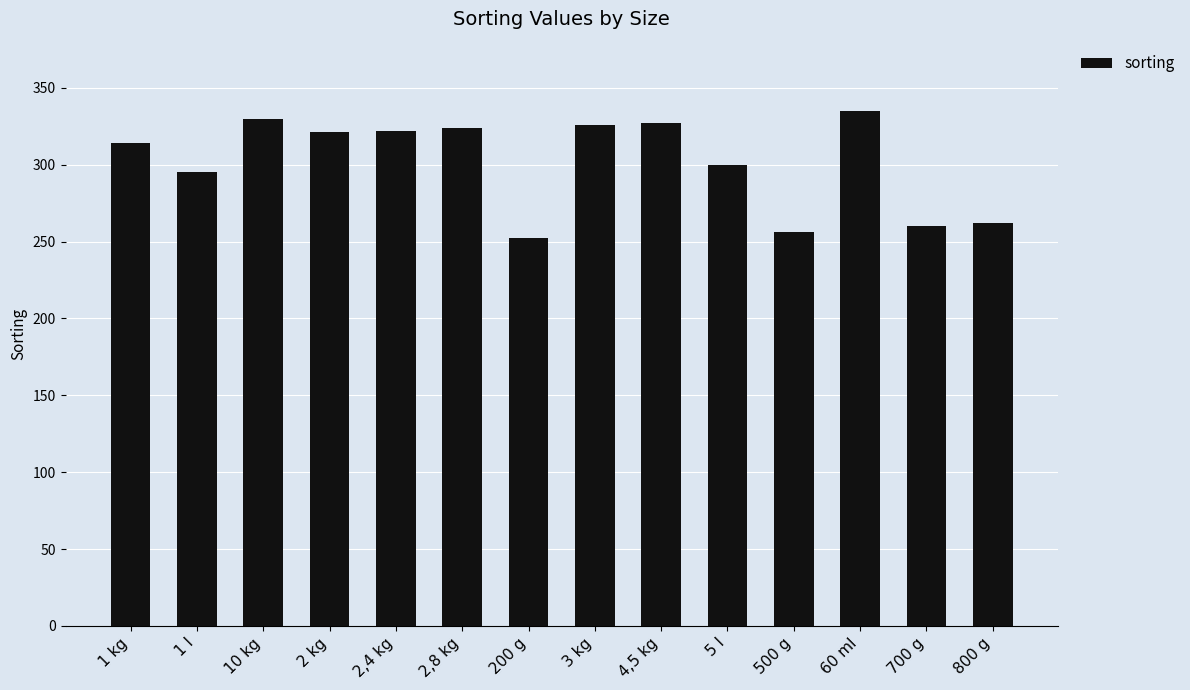

What is the change in value from 1 kg to 60 ml?

+21